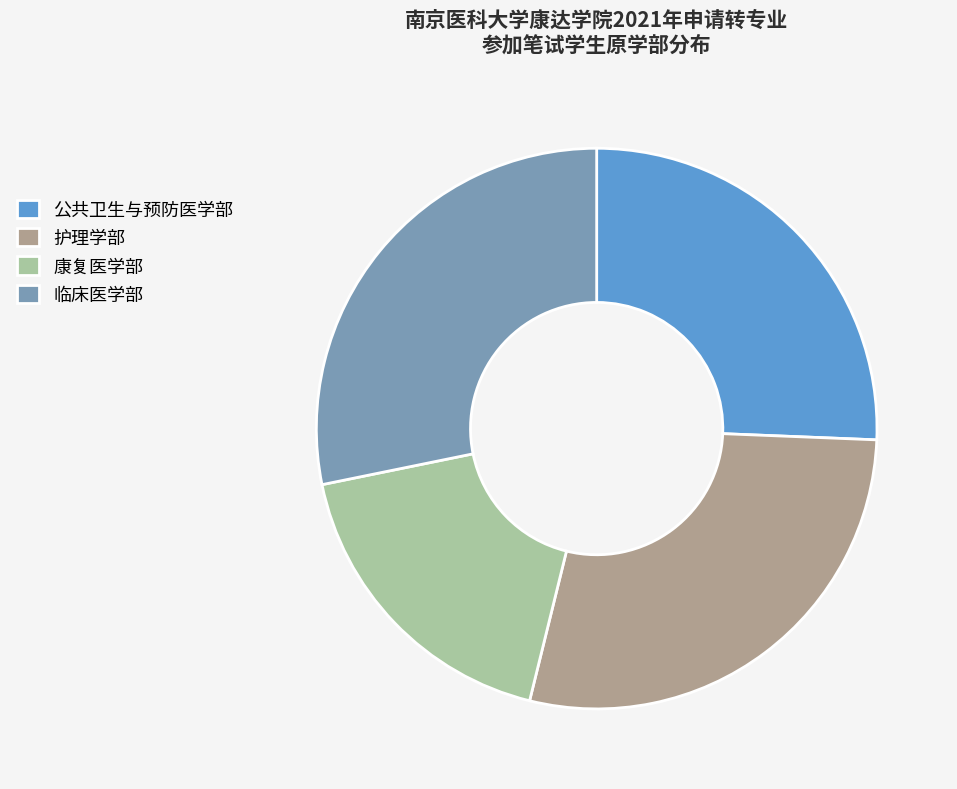

Count the number of slices in the pie.

4